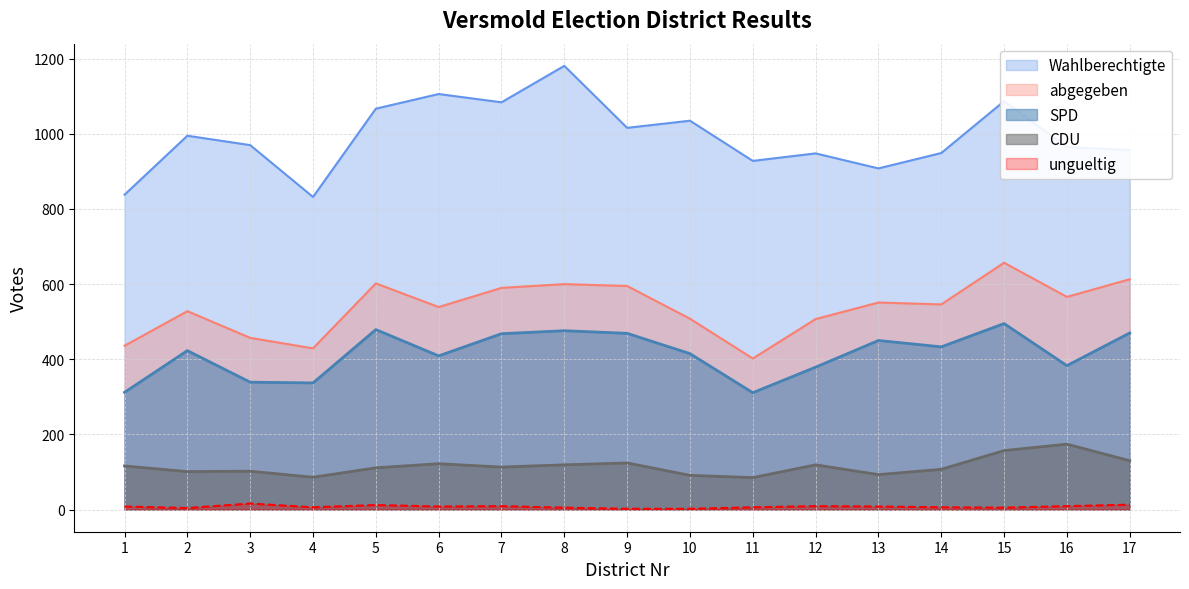

Where is the first local maximum for ungueltig?

3